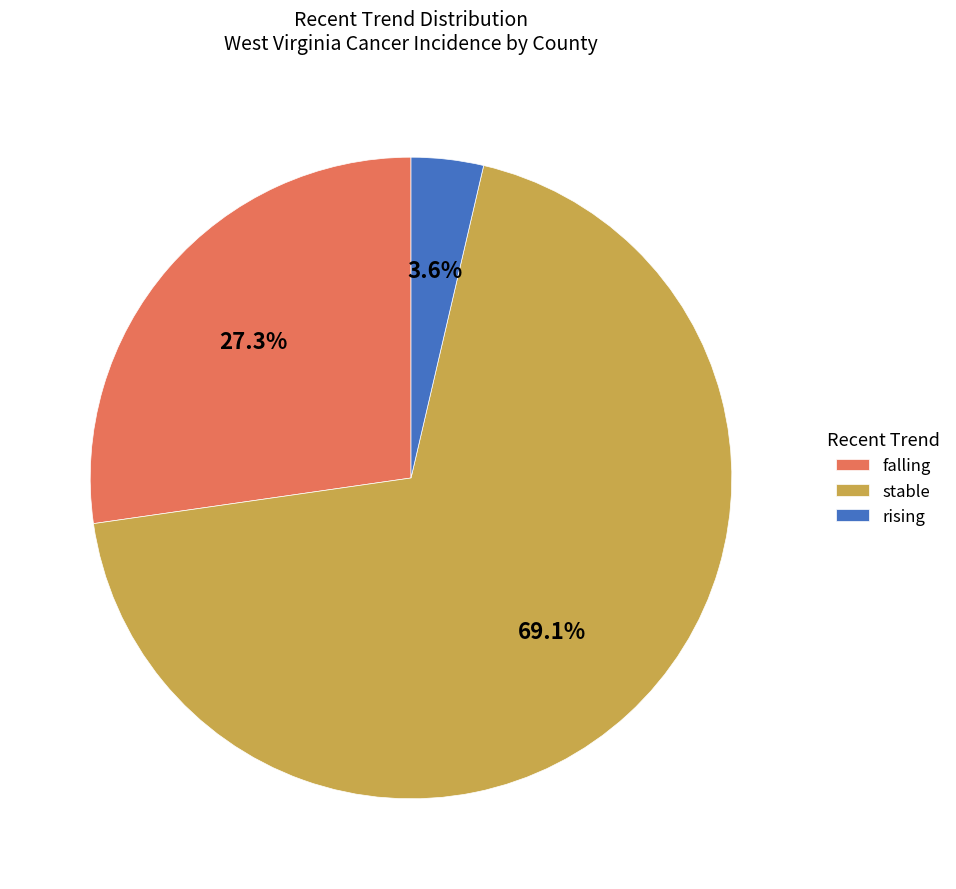

Count the number of slices in the pie.

3